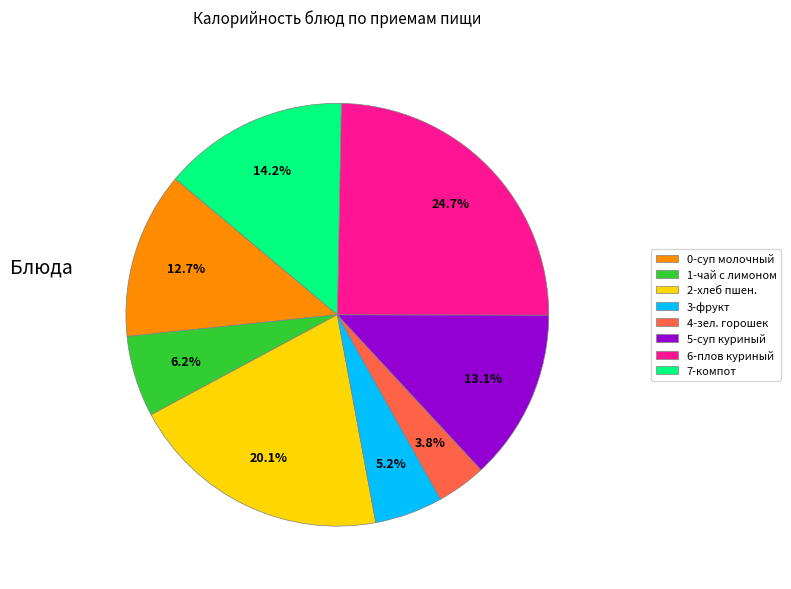

What is the ratio of the value at 2-хлеб пшен. to the value at 0-суп молочный?

1.6